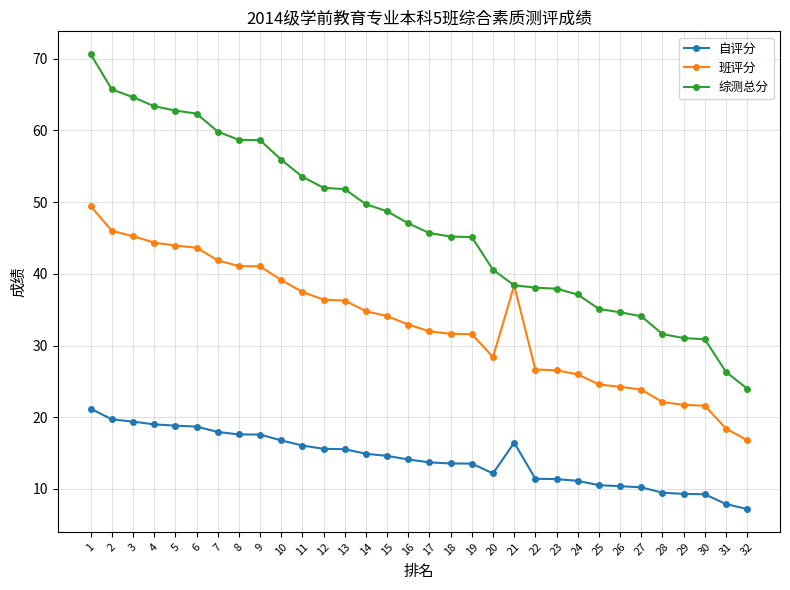

True or false: 自评分 and 班评分 cross at least once.

False